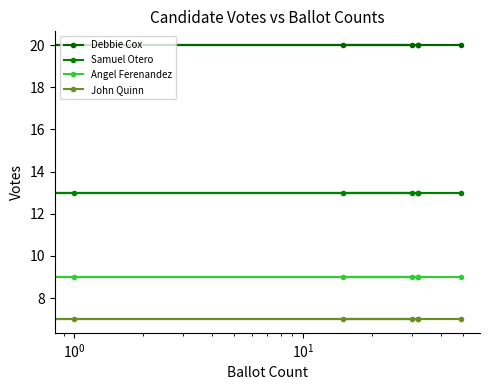

True or false: John Quinn has a value of 2 at $\mathdefault{10^{3}}$.

False